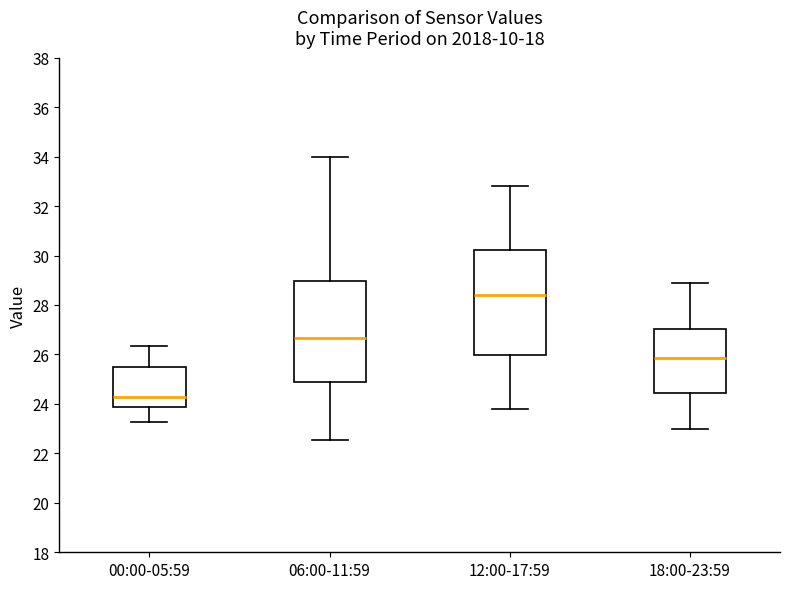

Where does the lower whisker of the box for 12:00-17:59 end on the y-axis? The values are not printed on the chart, so give them approximately, as read against the axis.

23.8